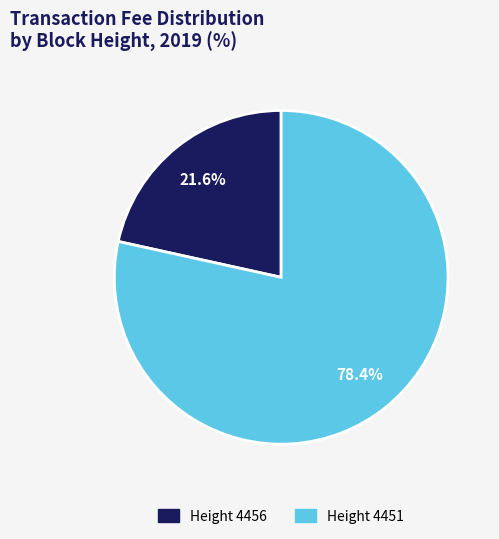

Is there a majority slice in this chart?

Yes